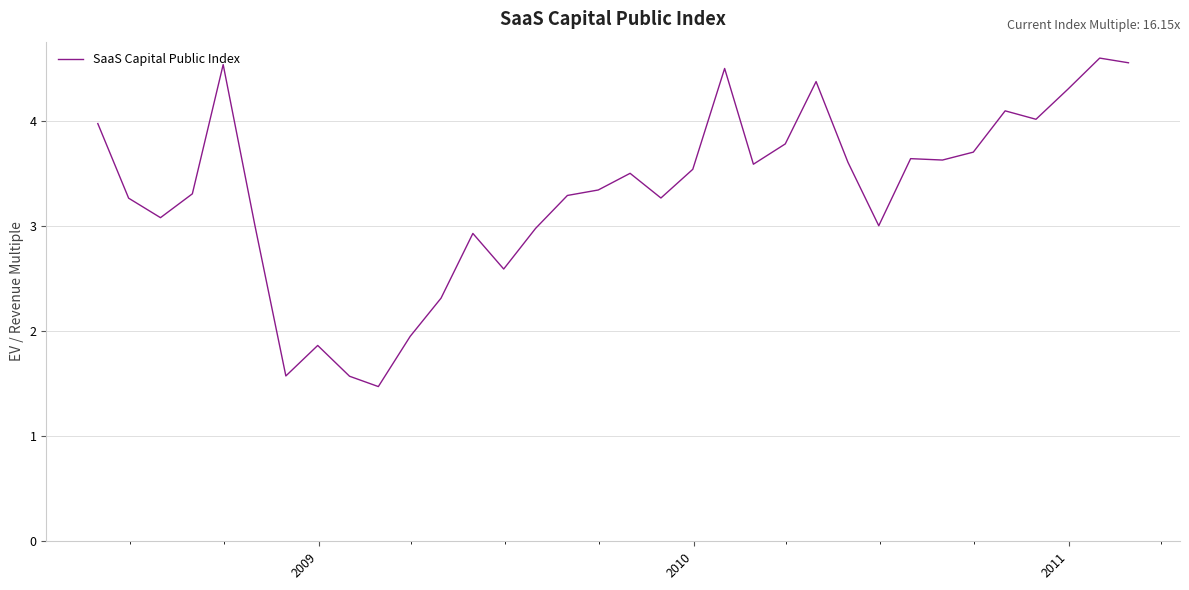

What is the maximum value shown in the chart?

4.6